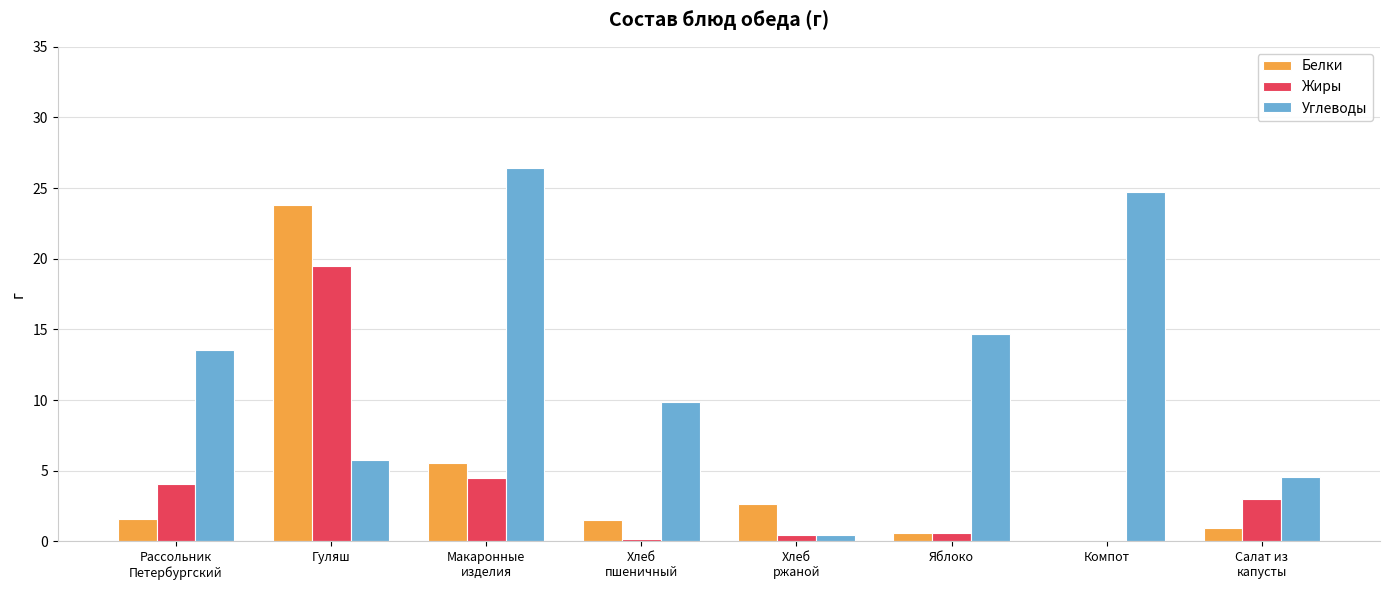

What are all the series names shown in the legend?

Белки, Жиры, Углеводы